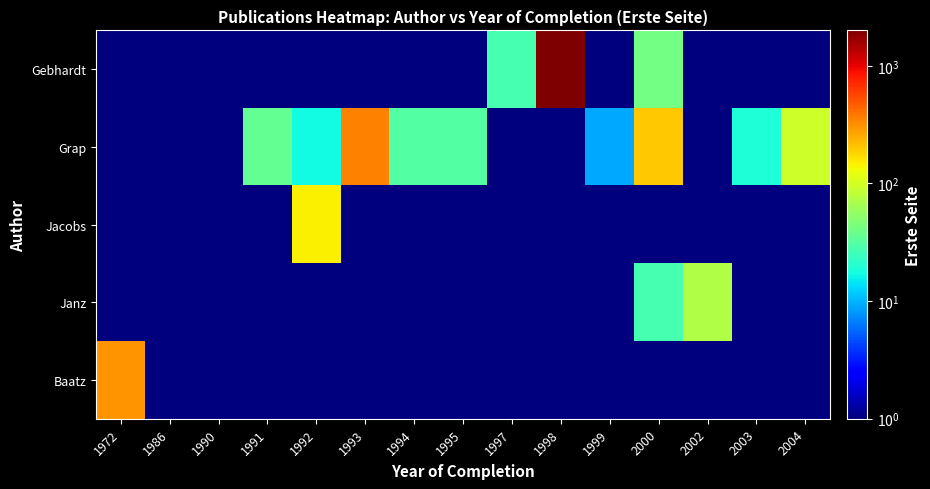

Reading right to left, transcribe all the data shown in this chart.

Gebhardt: 2004=0.5	2003=0.5	2002=0.5	2000=41.0	1999=0.5	1998=1992.0	1997=27.0	1995=0.5	1994=0.5	1993=0.5	1992=0.5	1991=0.5	1990=0.5	1986=0.5	1972=0.5
Grap: 2004=95.0	2003=19.0	2002=0.5	2000=203.0	1999=9.0	1998=0.5	1997=0.5	1995=31.0	1994=31.0	1993=348.0	1992=17.0	1991=36.0	1990=0.5	1986=0.5	1972=0.5
Jacobs: 2004=0.5	2003=0.5	2002=0.5	2000=0.5	1999=0.5	1998=0.5	1997=0.5	1995=0.5	1994=0.5	1993=0.5	1992=143.0	1991=0.5	1990=0.5	1986=0.5	1972=0.5
Janz: 2004=0.5	2003=0.5	2002=73.0	2000=27.0	1999=0.5	1998=0.5	1997=0.5	1995=0.5	1994=0.5	1993=0.5	1992=0.5	1991=0.5	1990=0.5	1986=0.5	1972=0.5
Baatz: 2004=0.5	2003=0.5	2002=0.5	2000=0.5	1999=0.5	1998=0.5	1997=0.5	1995=0.5	1994=0.5	1993=0.5	1992=0.5	1991=0.5	1990=0.5	1986=0.5	1972=301.0